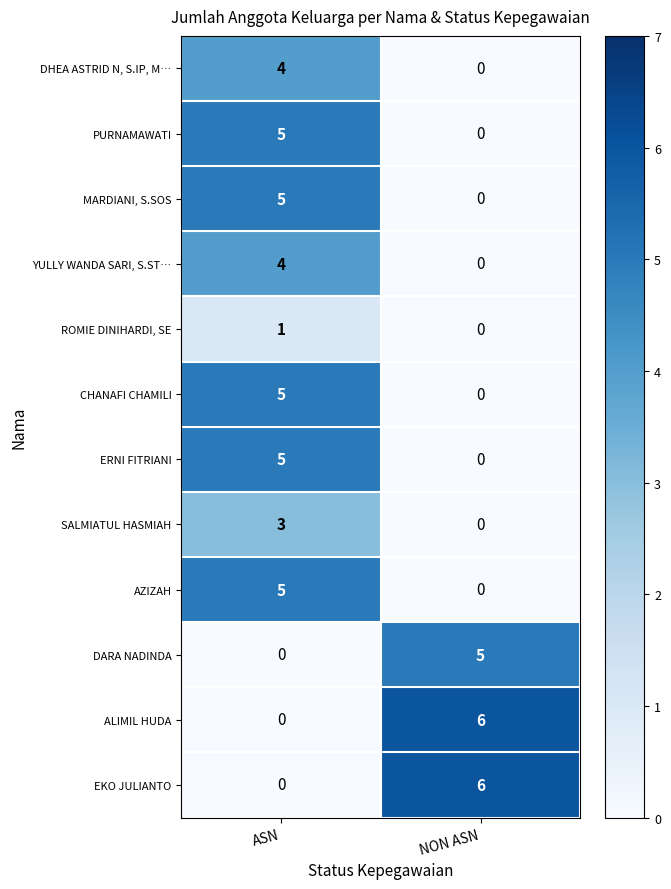

What is the difference between the highest and lowest values at ASN?

5